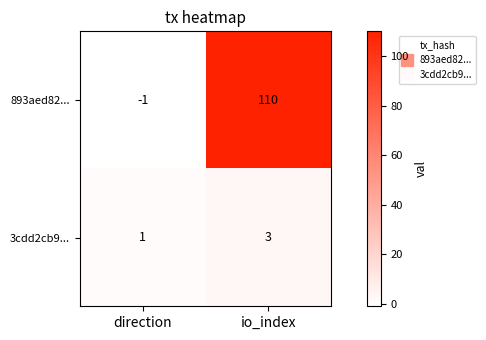

Where is 3cdd2cb9... nearest to the value 2?

direction